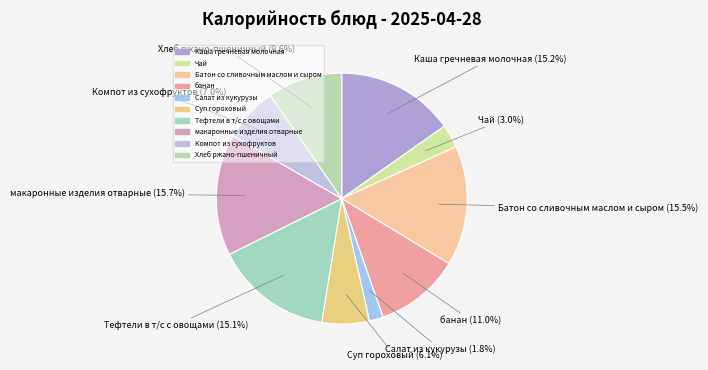

Count the number of slices in the pie.

10